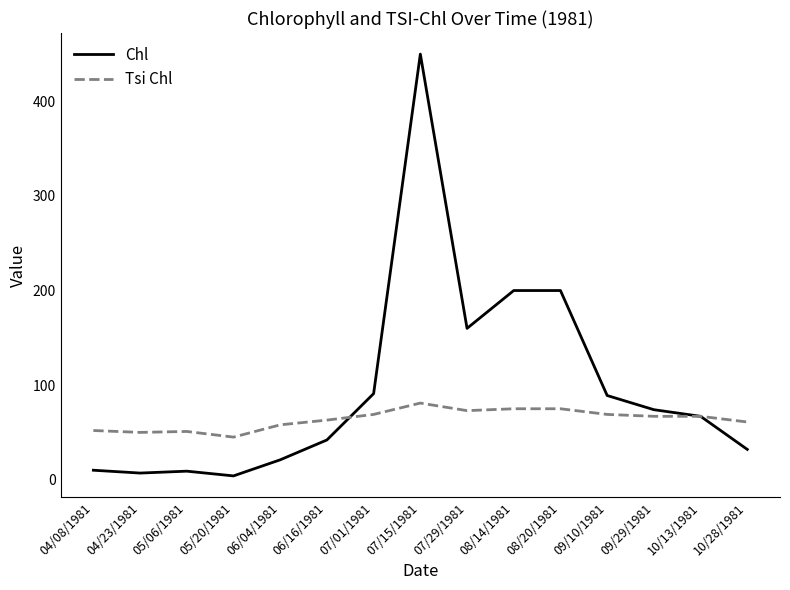

What is the spread (max minus min) of values at 05/06/1981?

42